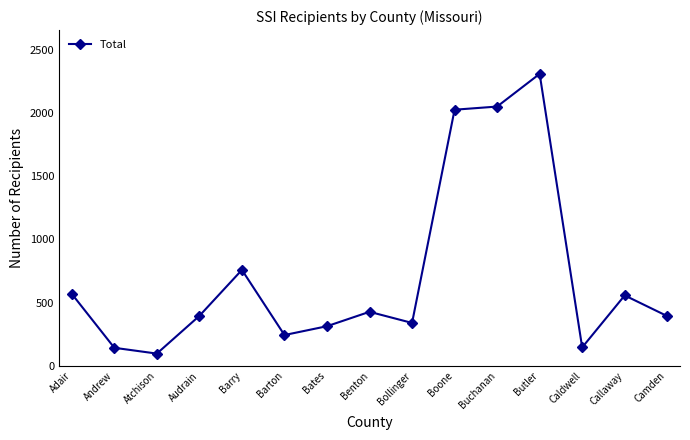

True or false: the data shows 3107 at Buchanan.

False